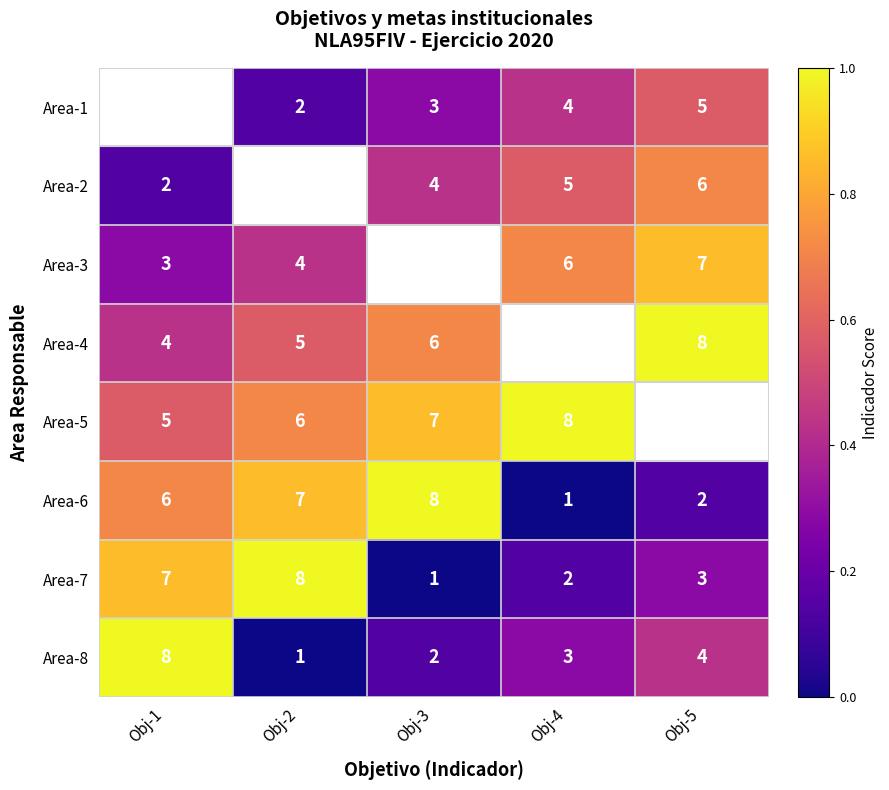

At how many categories does at least one series exceed 0?

5